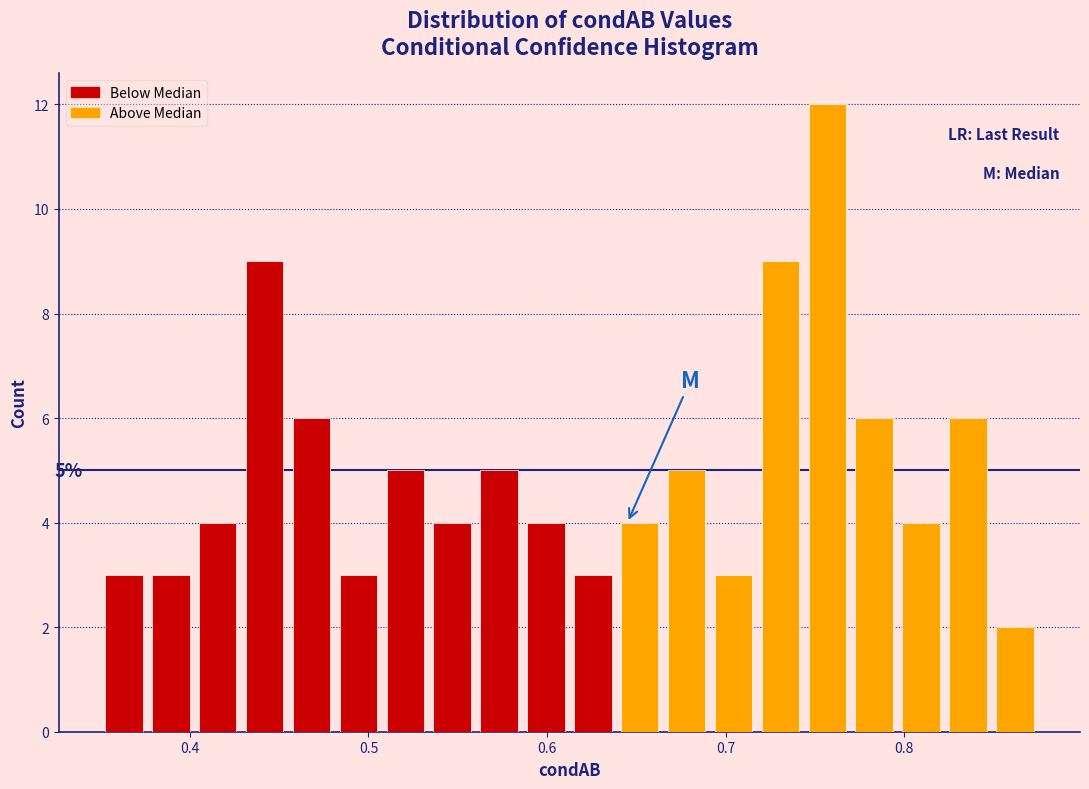

Read against the x-axis, roughly where is the centre of the tallest bar?

0.76